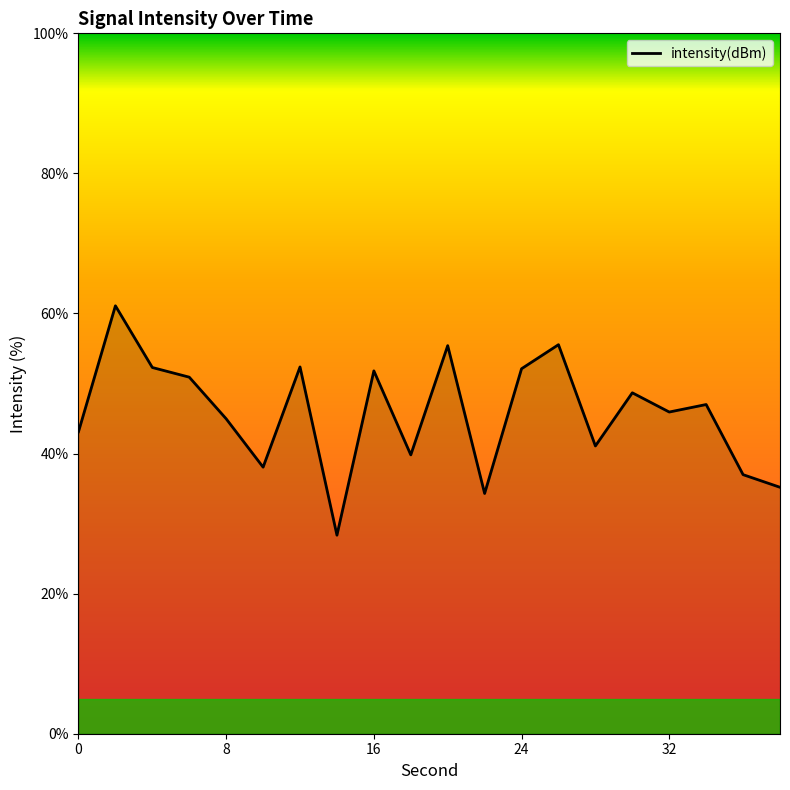

What is the minimum value shown in the chart?

28.3